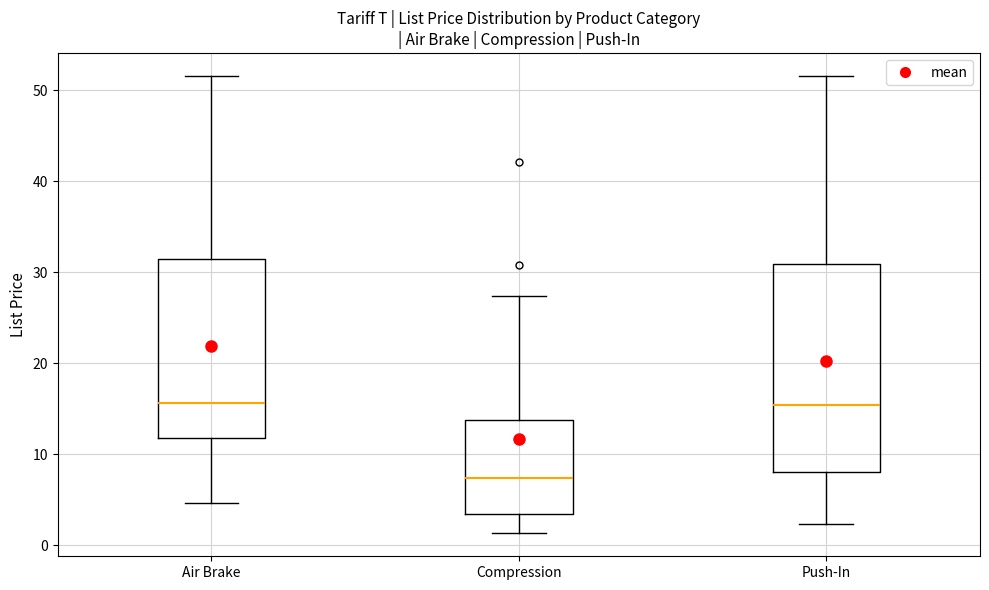

Reading left to right, transcribe this box plot: for each box, give where its median line is, the range the box spans, and where its two whiskers end, as read against the y-axis. The values are not printed on the chart, so give them approximately, as read against the axis.

Air Brake: median 16, box 12 to 31, whiskers 5 to 52
Compression: median 7, box 3 to 14, whiskers 1 to 27
Push-In: median 15, box 8 to 31, whiskers 2 to 52